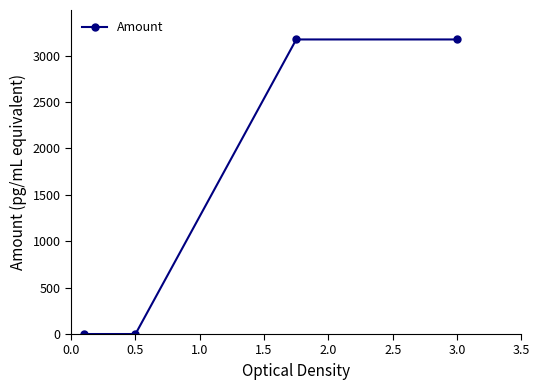

What is the value of the 4th point from the left?

3173.7